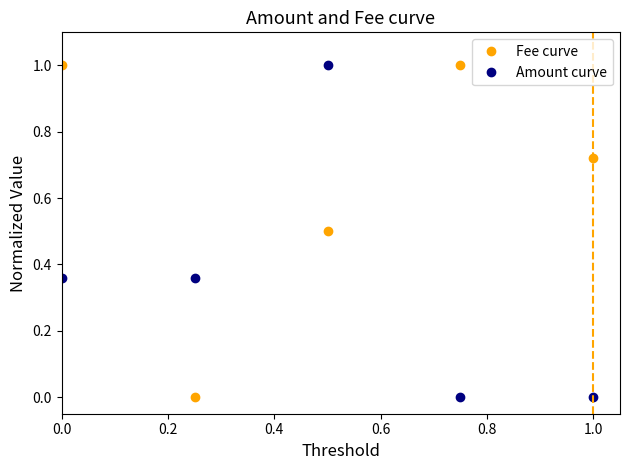

What is the greatest value displayed?

1.0